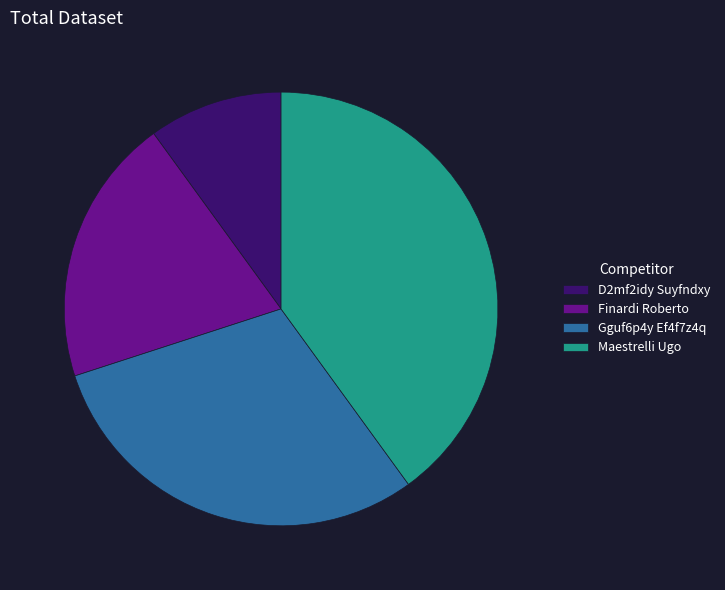

The Gguf6p4y Ef4f7z4q slice represents 30% of the pie. True or false?

True